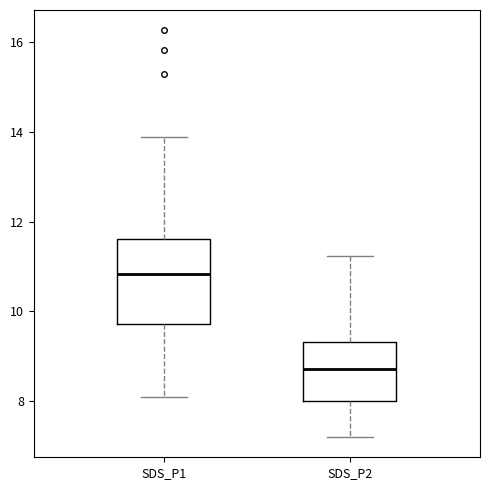

Comparing the boxes themselves (not the whiskers), which one is the tallest?

SDS_P1